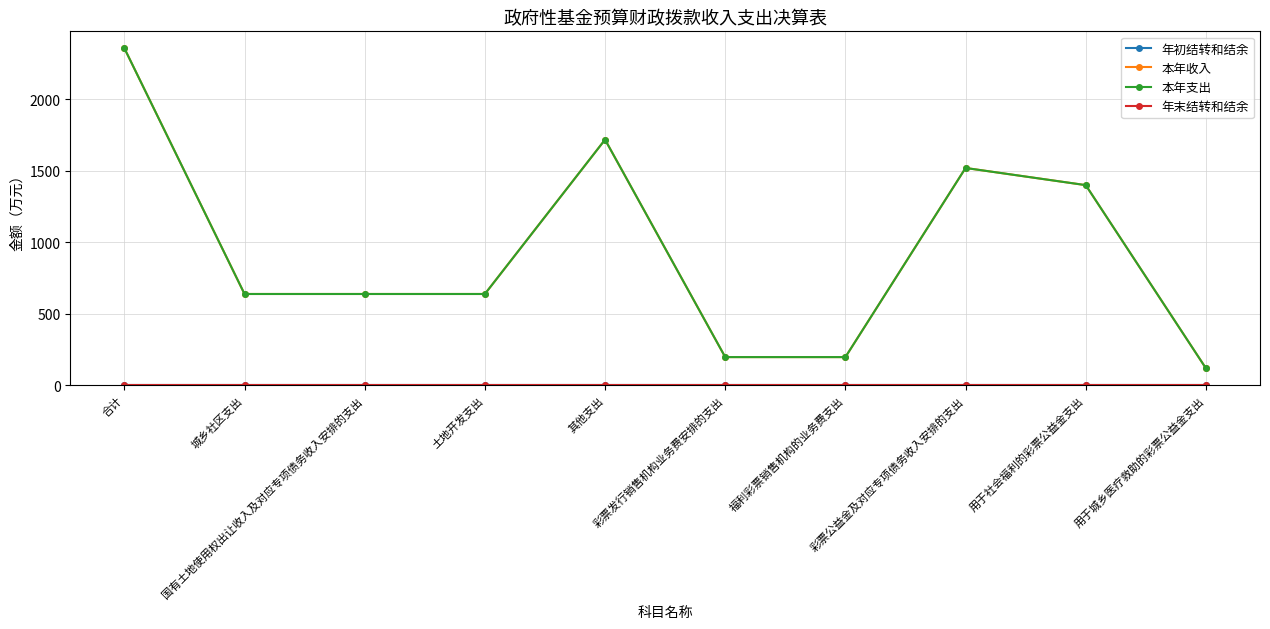

In 本年支出, how many points are higher than both neighbors (excluding endpoints)?

2